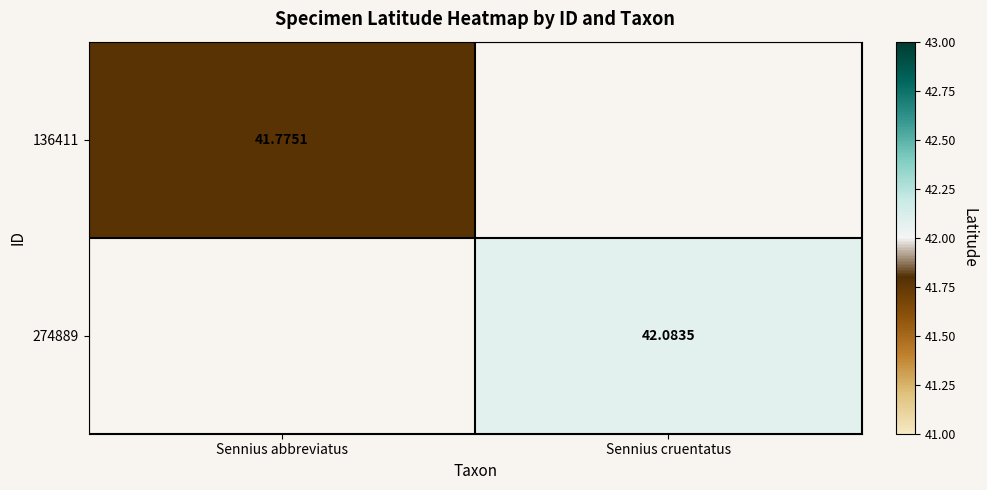

At how many categories does at least one series exceed 41?

2